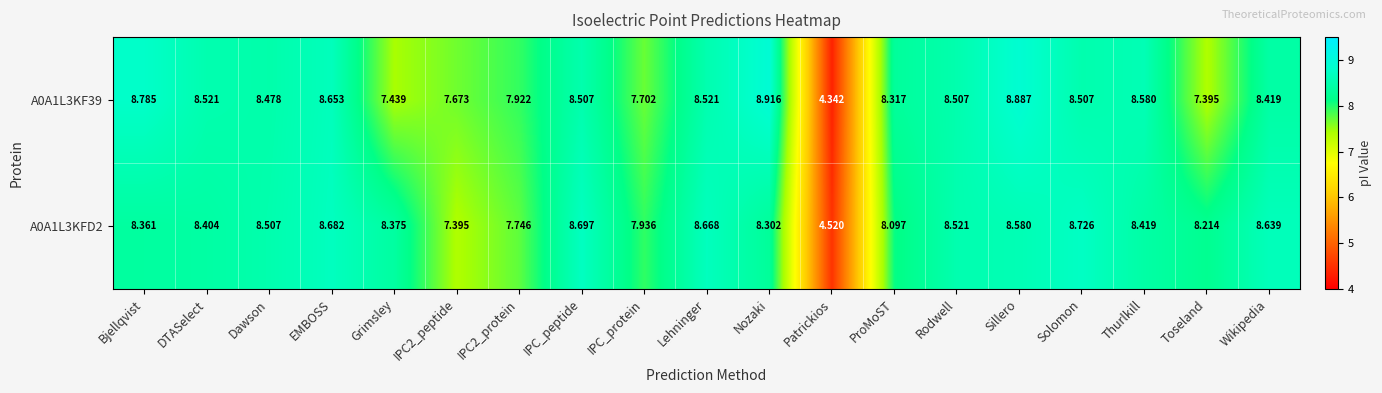

At which label does A0A1L3KF39 reach its peak?

Nozaki